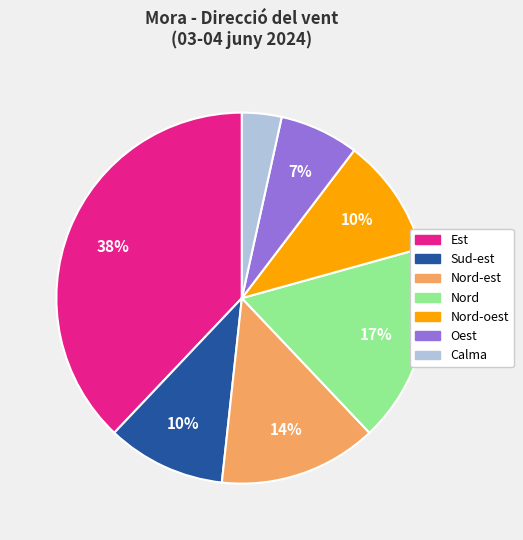

Is the sum of Est and Sud-est greater than half?

No